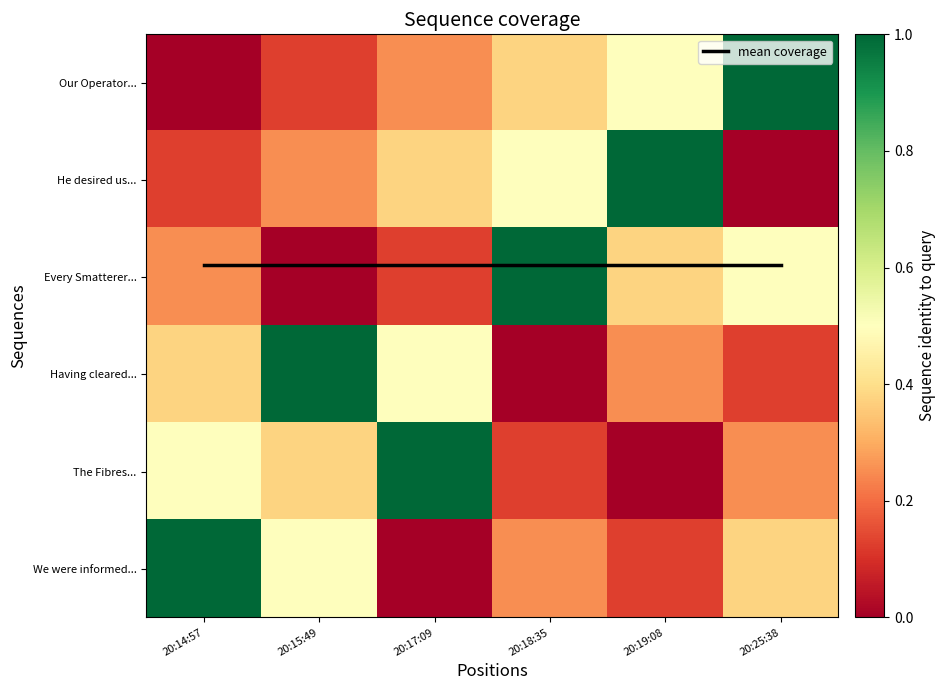

Which has a higher value, 20:19:08 or 20:14:57?

20:19:08